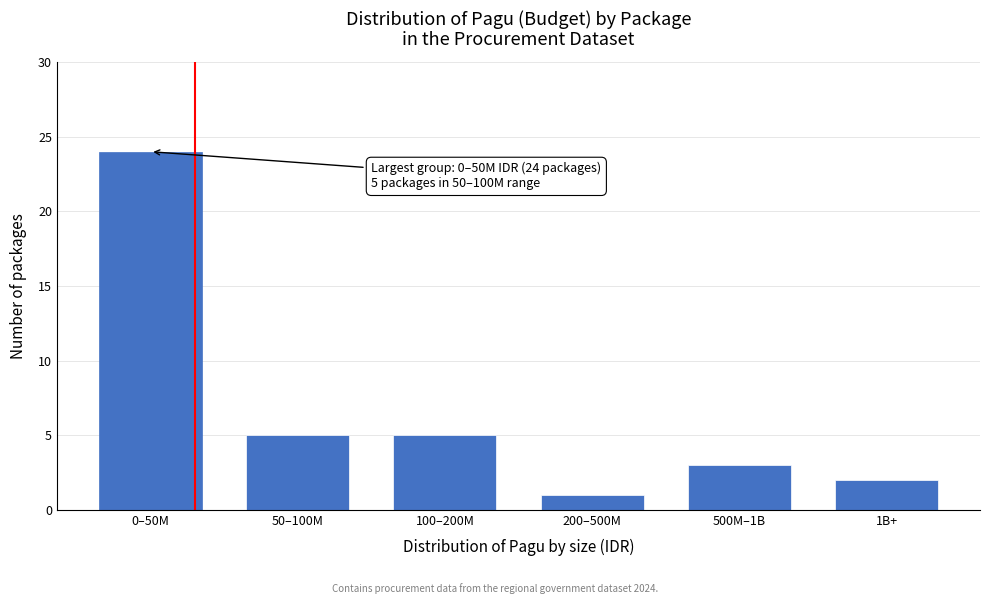

Reading right to left, list all the values displayed in this chart.

2	3	1	5	5	24